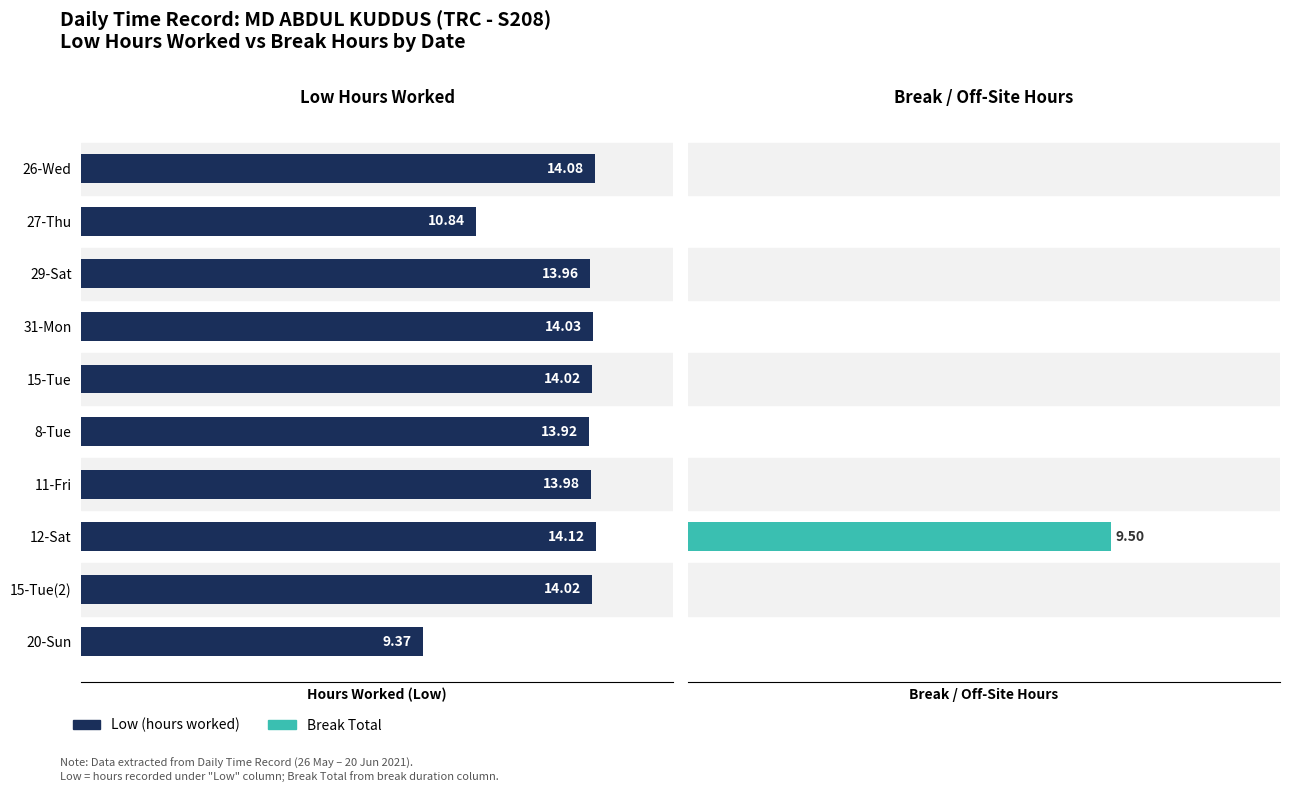

Are the bars horizontal?

Yes